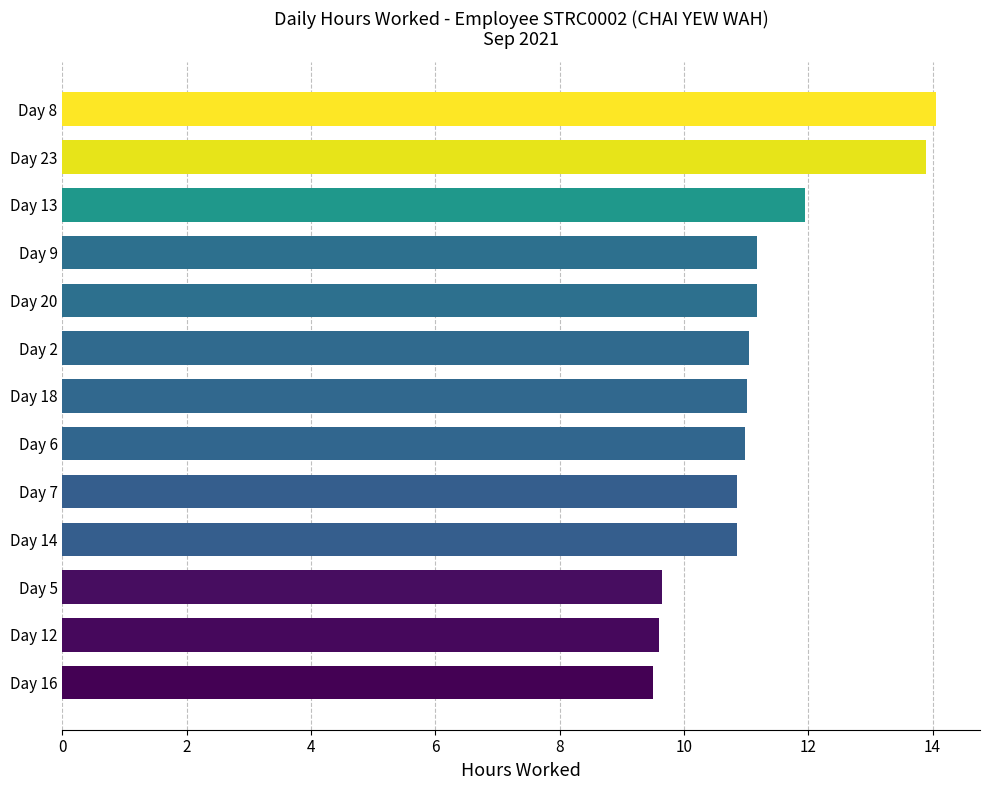

What is the maximum value shown in the chart?

14.1